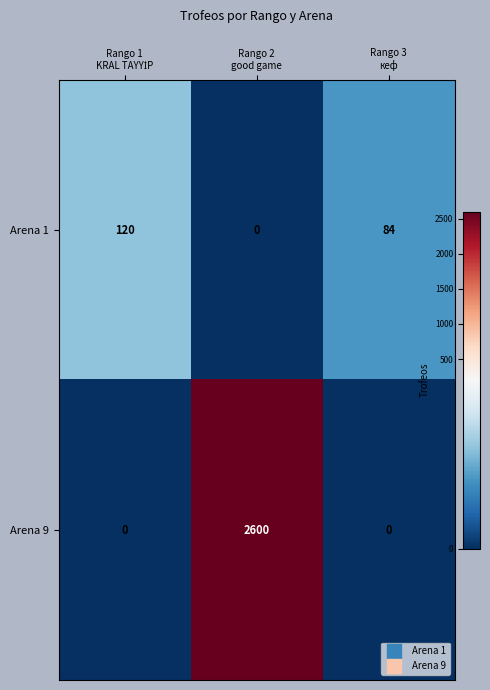

Which series has the largest range (max minus min)?

Arena 9